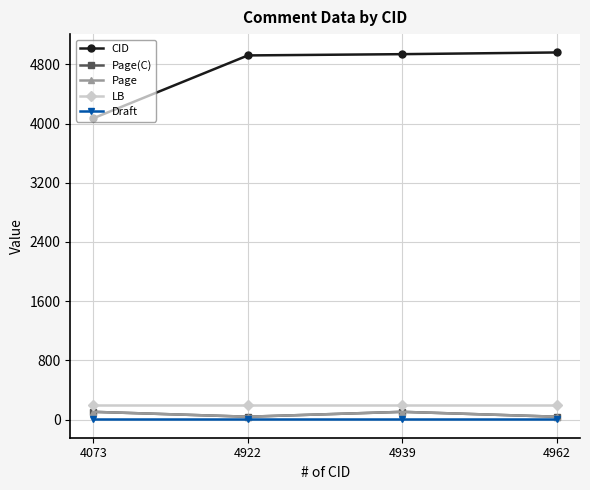

What is the highest value of the CID series?

4962